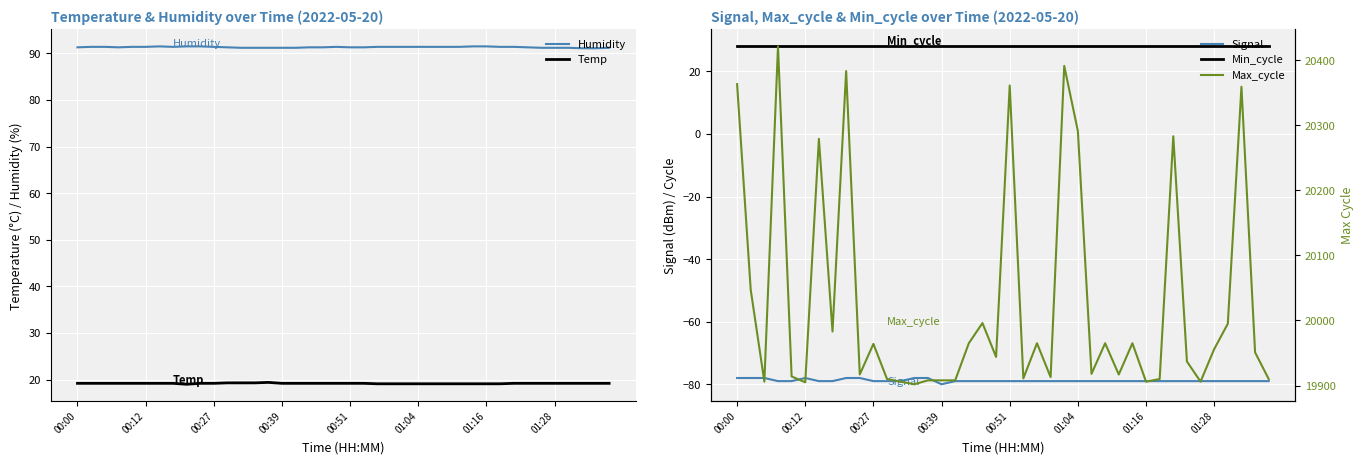

The Temp series shows 19.1 at 01:04. True or false?

True